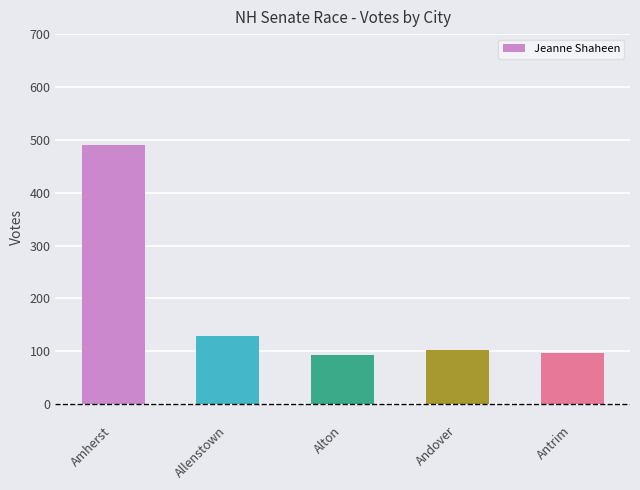

Which has a higher value, Alton or Amherst?

Amherst